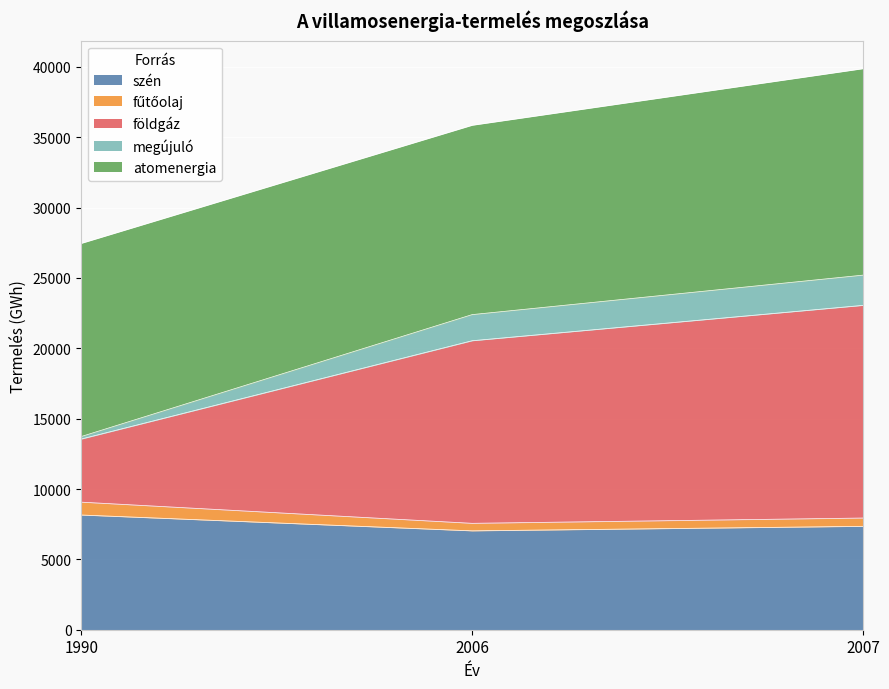

What is the maximum value for szén?

8154